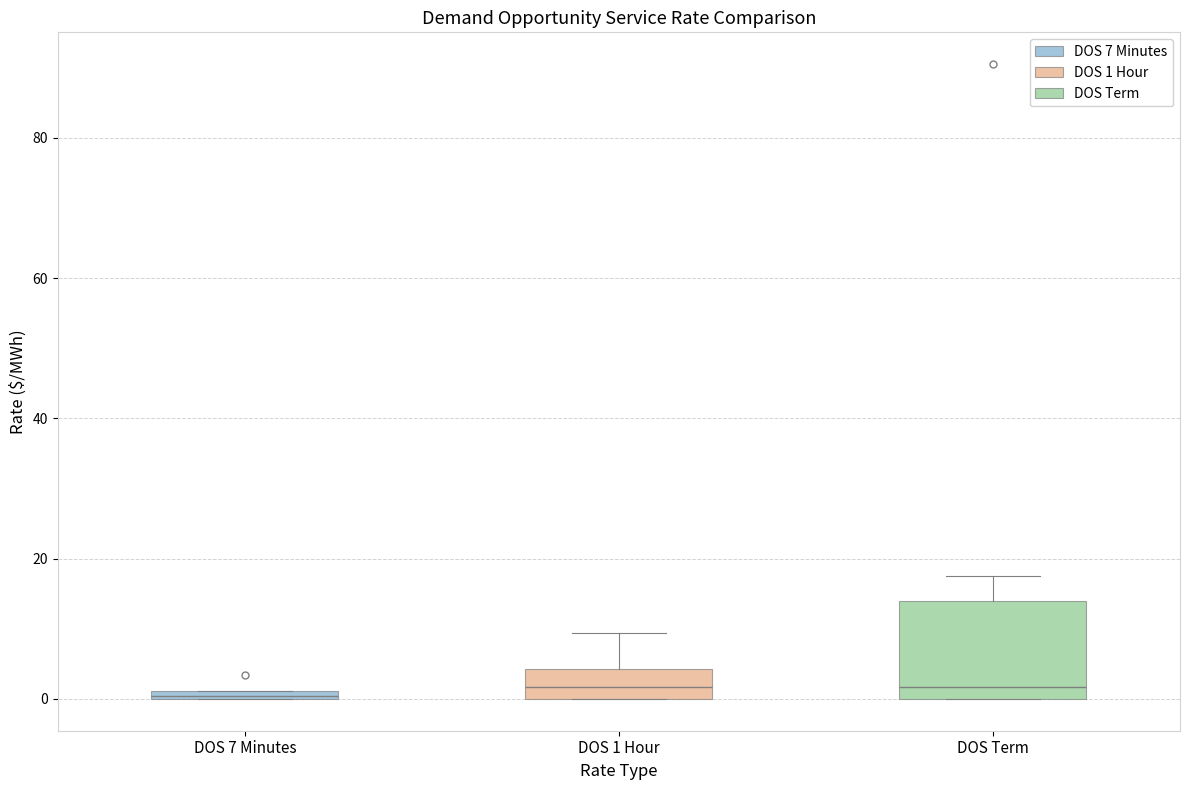

Where does the median line of the box for DOS 1 Hour sit on the y-axis? The values are not printed on the chart, so give them approximately, as read against the axis.

2